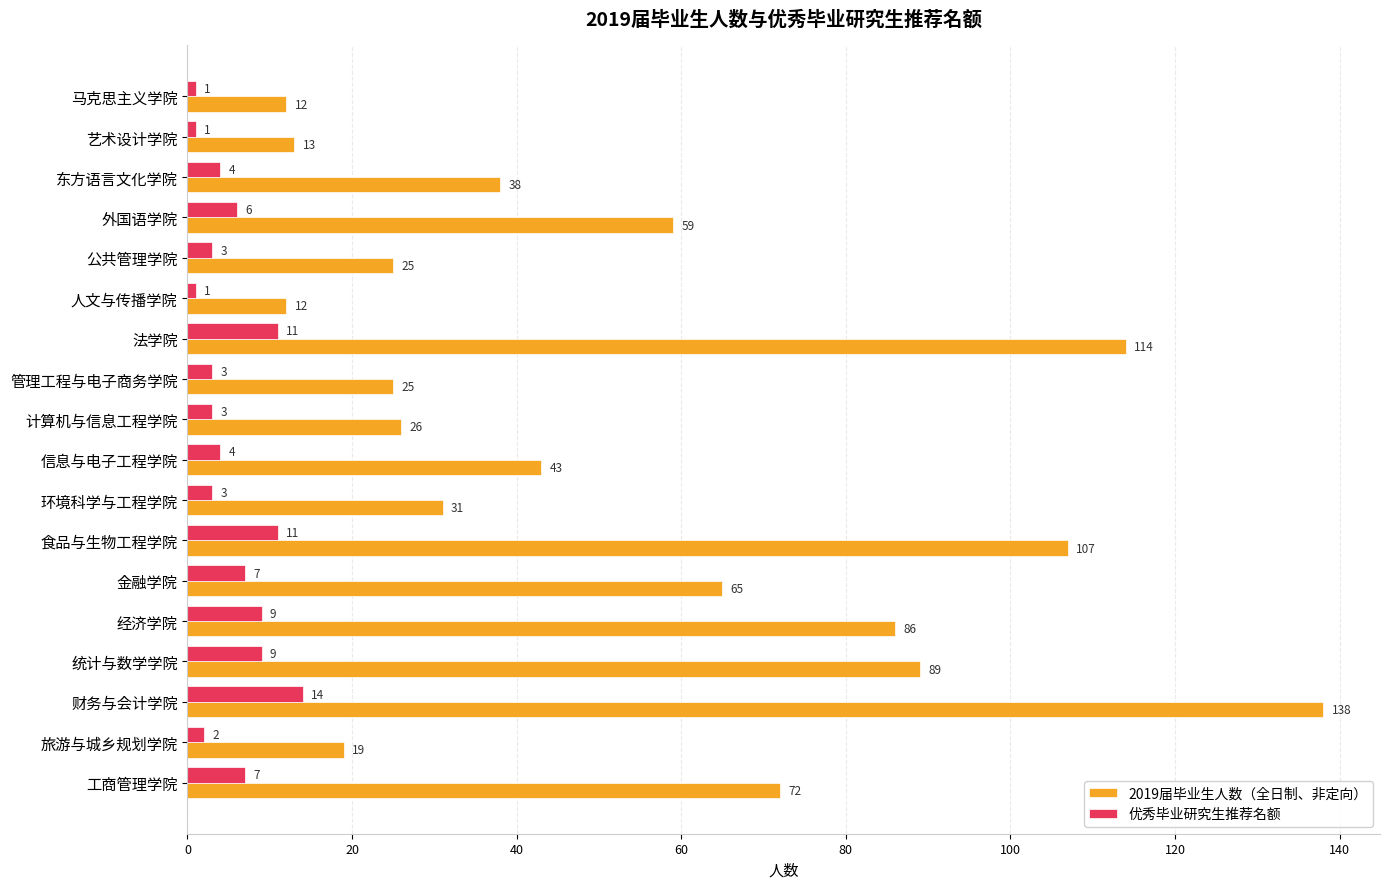

At how many categories does at least one series exceed 96?

3